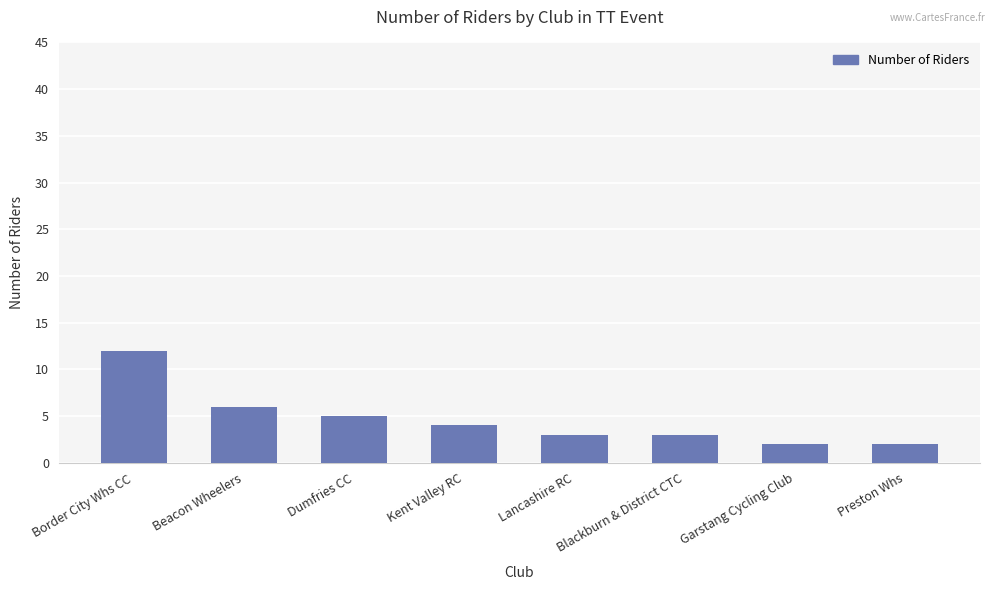

What position from the left is Beacon Wheelers?

2